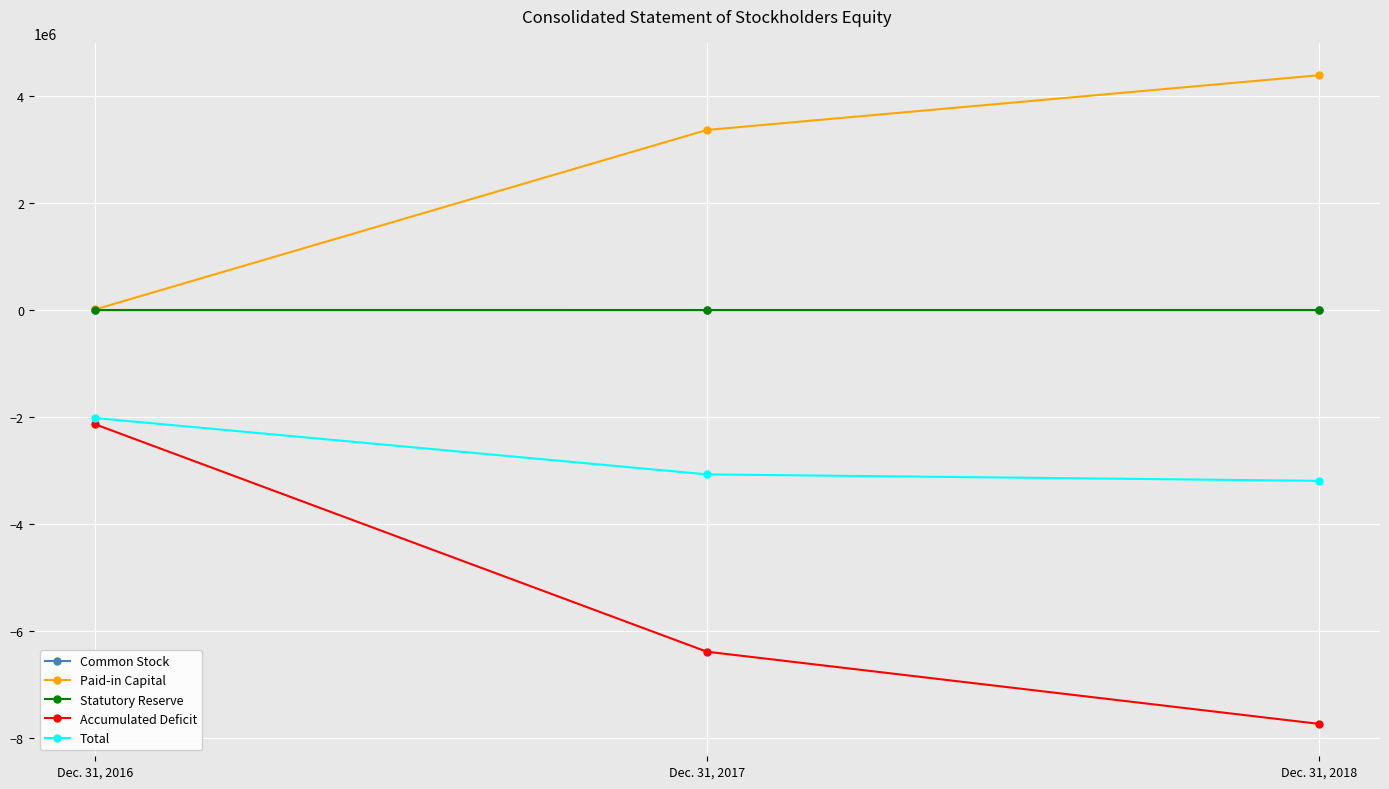

Does the chart have visible grid lines?

Yes